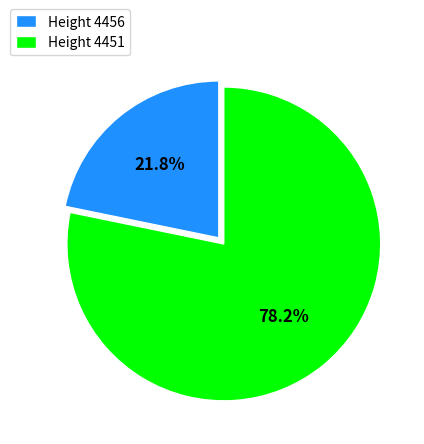

What is the largest slice in the pie chart?

Height 4451